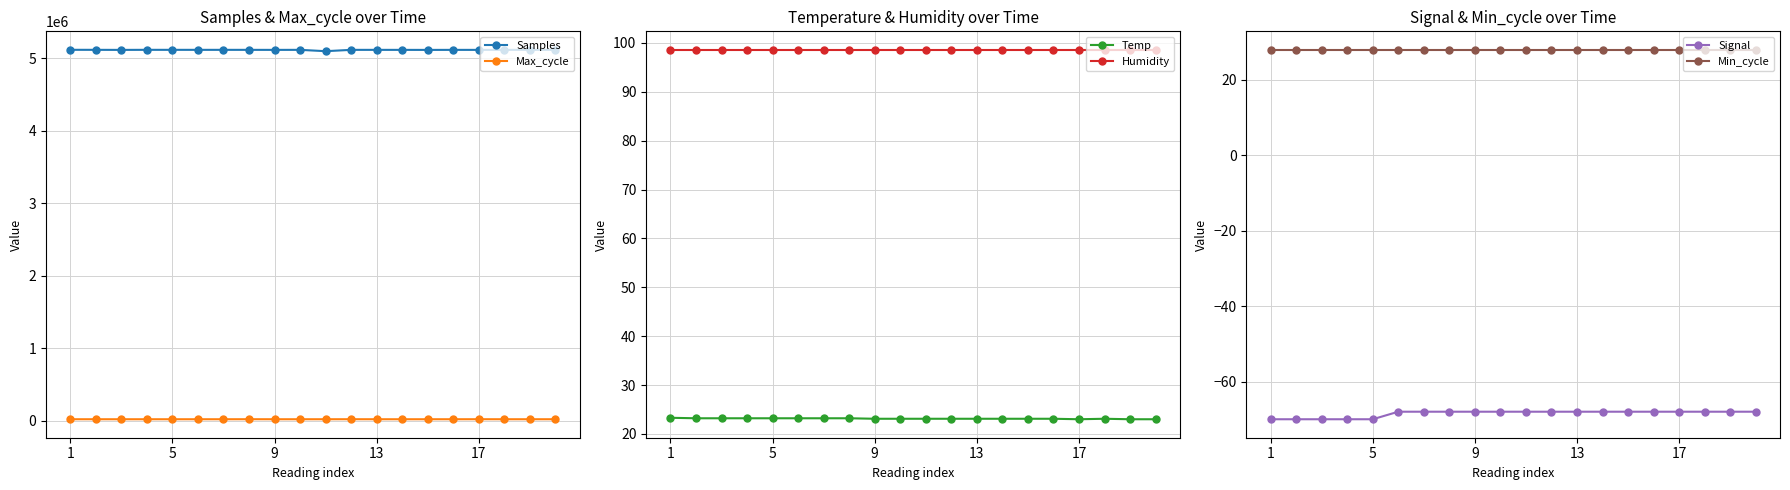

Where is Min_cycle nearest to the value 28?

1